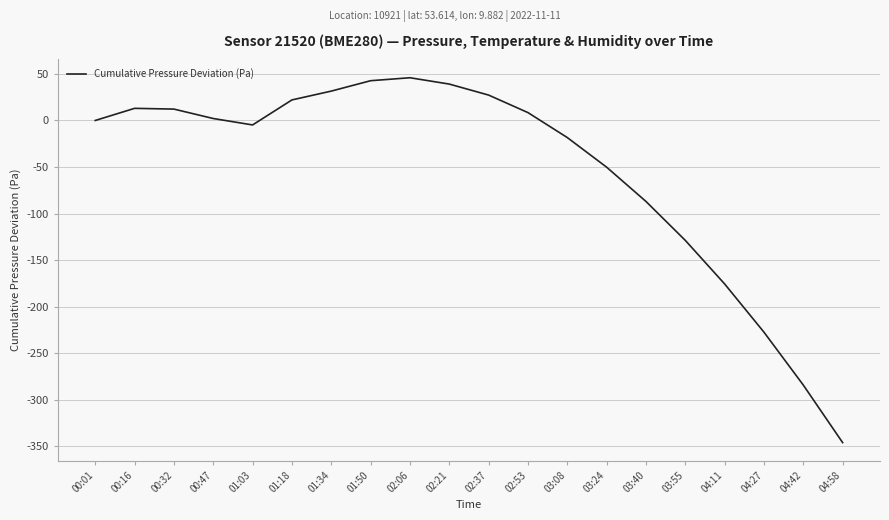

What position from the right is 04:11?

4